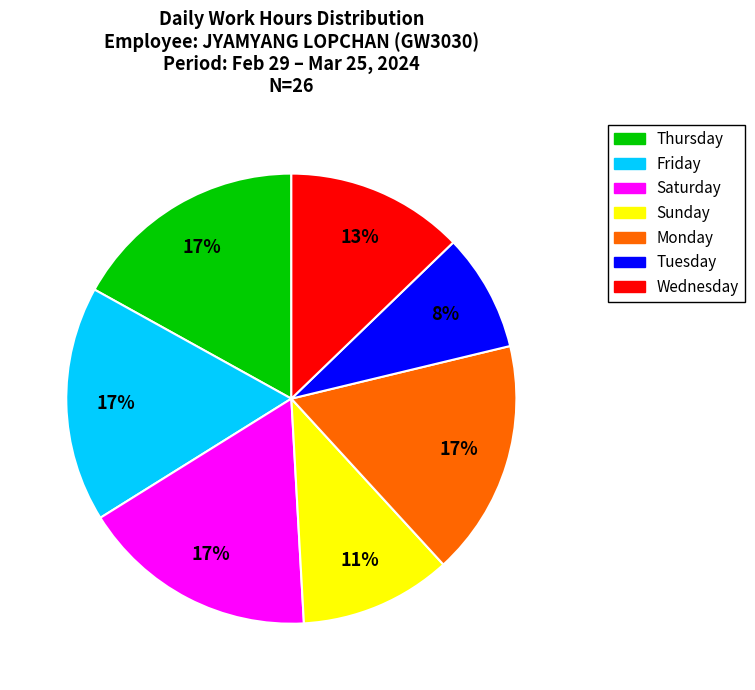

Does any single category account for the majority?

No